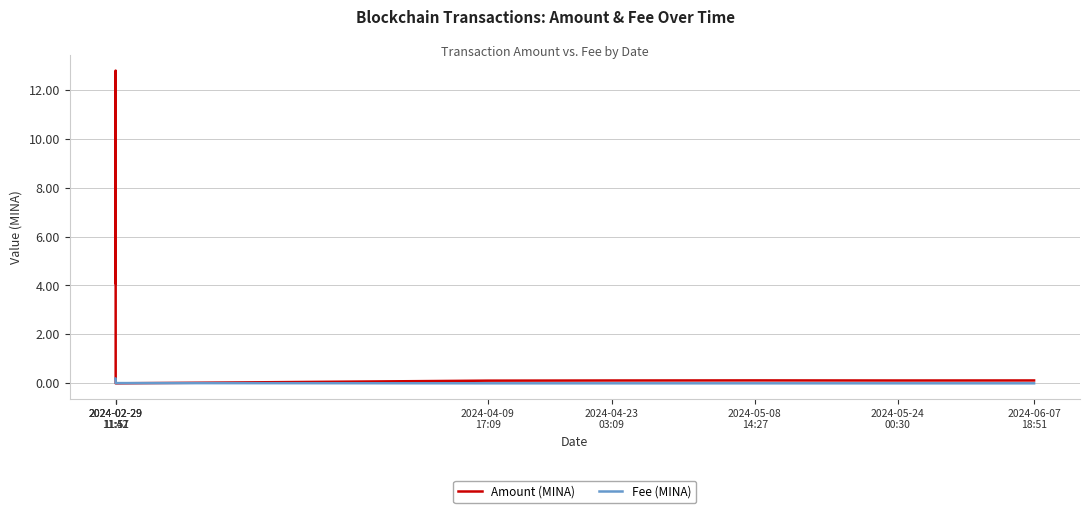

What is the difference between the maximum and second lowest values in the Fee (MINA) series?

0.2